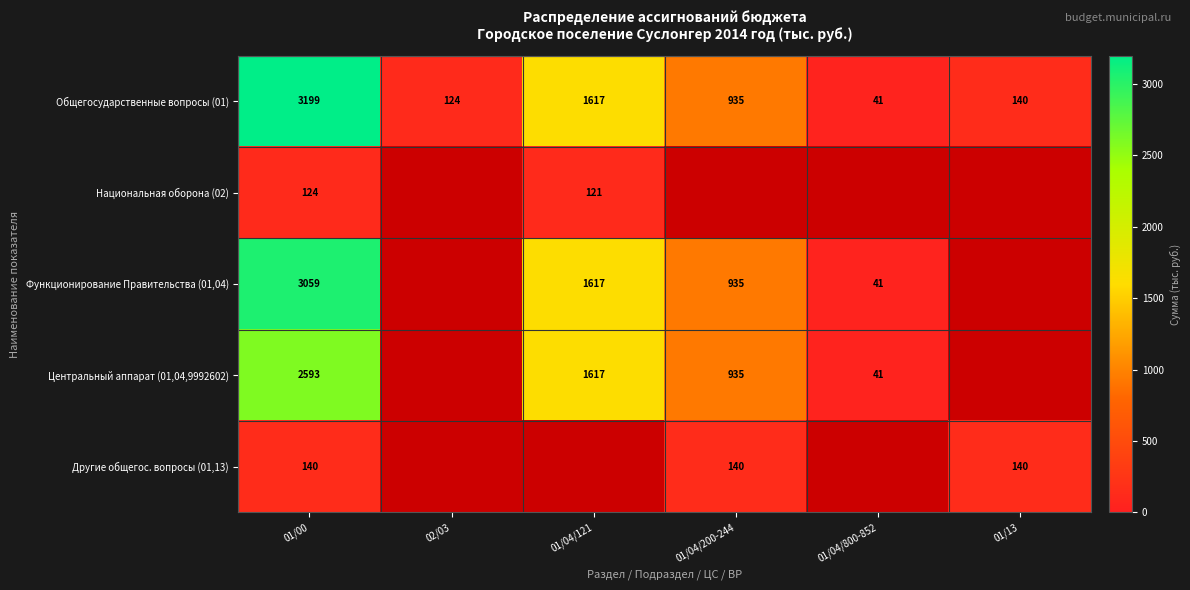

What is the sum of the Общегосударственные вопросы (01) values at 01/04/800-852 and 01/00?

3240